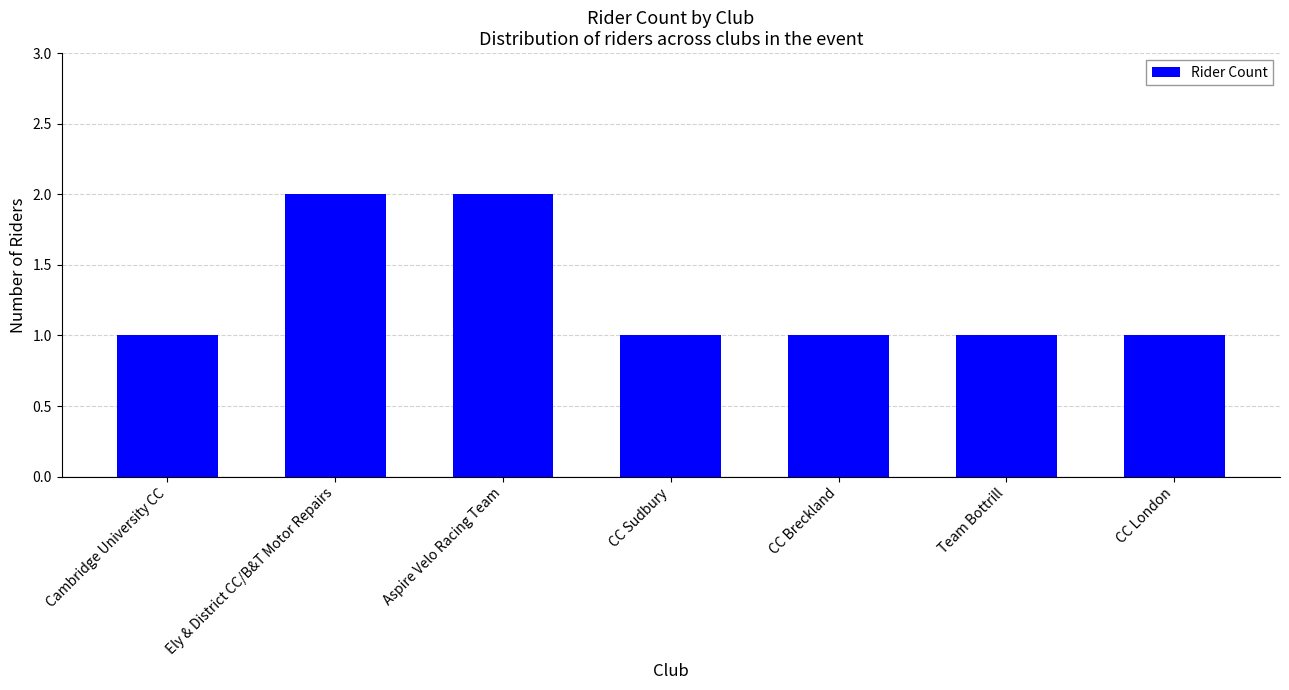

The chart shows a value of 2 at Ely & District CC/B&T Motor Repairs. True or false?

True